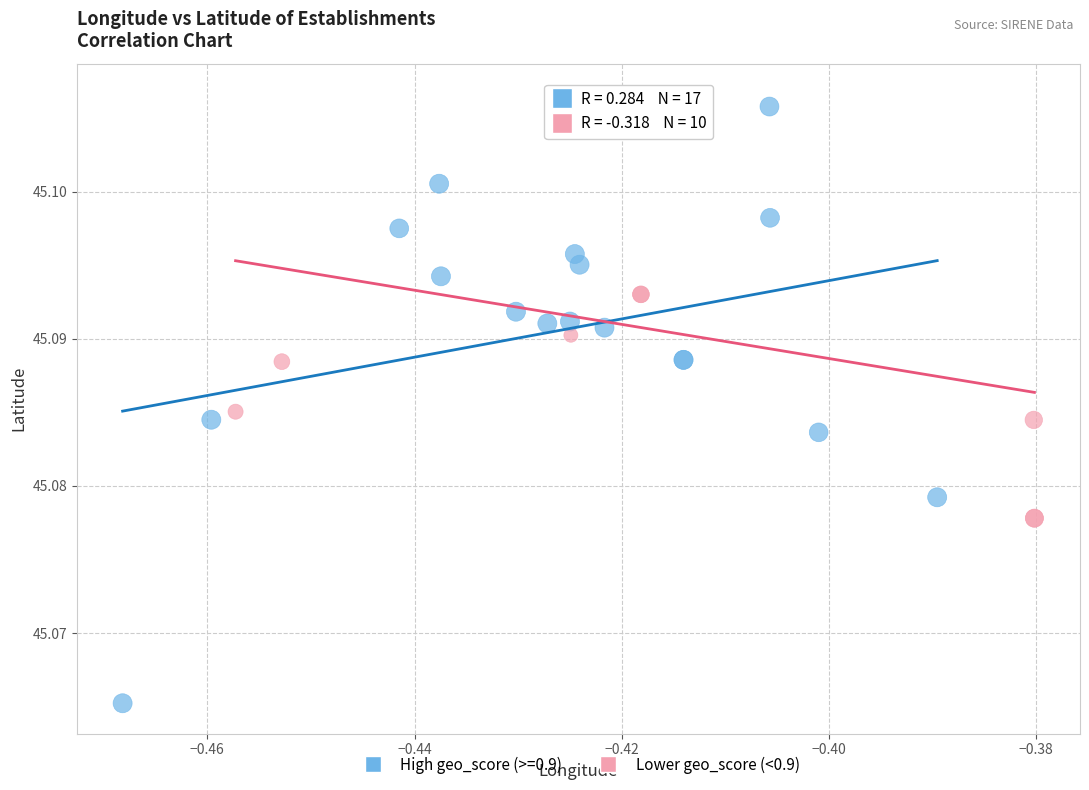

Which series has the widest spread of Y values?

High geo_score (>=0.9)